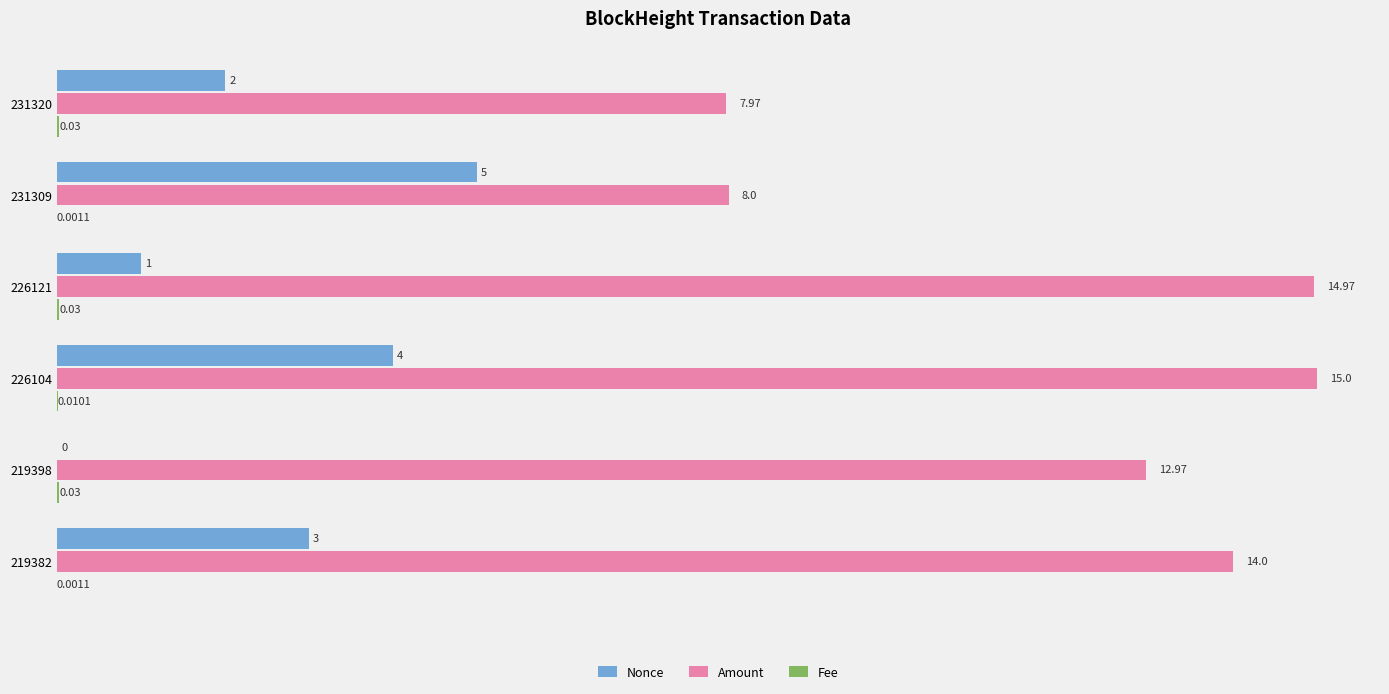

Between 231320 and 219398, which series saw the biggest shift?

Amount